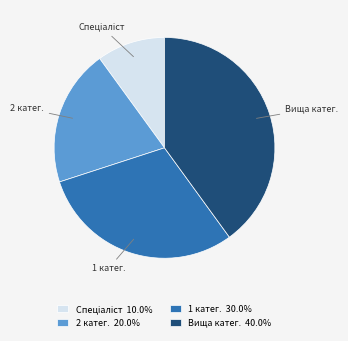

Does 1 катег. represent more than half of the total?

No